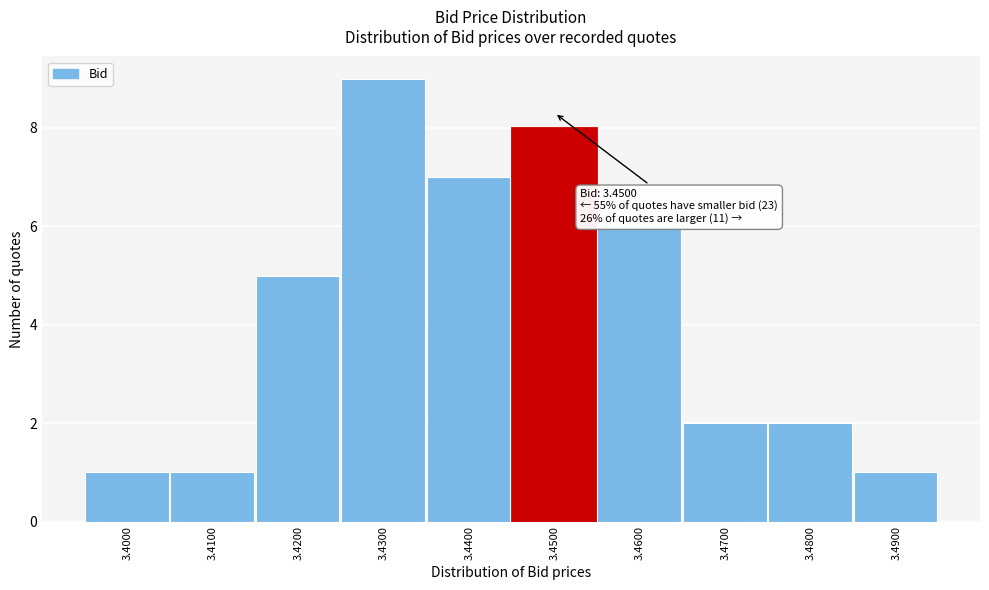

Which range on the x-axis has the tallest bar?

3.425 to 3.435